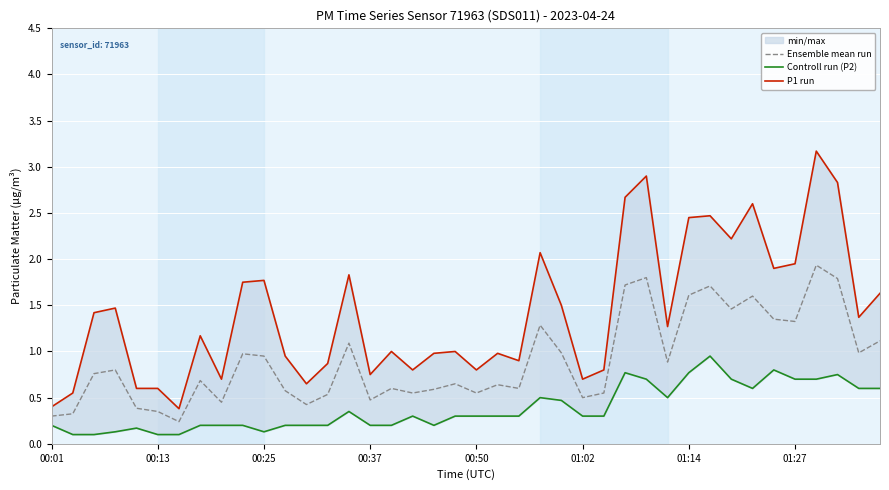

Reading right to left, list all the values displayed in this chart.

Ensemble mean run: 1.1	1.0	1.8	1.9	1.3	1.4	1.6	1.5	1.7	1.6	0.9	1.8	1.7	0.6	0.5	1.0	1.3	0.6	0.6	0.6	0.7	0.6	0.6	0.6	0.5	1.1	0.5	0.4	0.6	0.9	1.0	0.4	0.7	0.2	0.3	0.4	0.8	0.8	0.3	0.3
Controll run (P2): 0.6	0.6	0.8	0.7	0.7	0.8	0.6	0.7	0.9	0.8	0.5	0.7	0.8	0.3	0.3	0.5	0.5	0.3	0.3	0.3	0.3	0.2	0.3	0.2	0.2	0.3	0.2	0.2	0.2	0.1	0.2	0.2	0.2	0.1	0.1	0.2	0.1	0.1	0.1	0.2
P1 run: 1.6	1.4	2.8	3.2	1.9	1.9	2.6	2.2	2.5	2.5	1.3	2.9	2.7	0.8	0.7	1.5	2.1	0.9	1.0	0.8	1.0	1.0	0.8	1.0	0.8	1.8	0.9	0.7	0.9	1.8	1.8	0.7	1.2	0.4	0.6	0.6	1.5	1.4	0.6	0.4